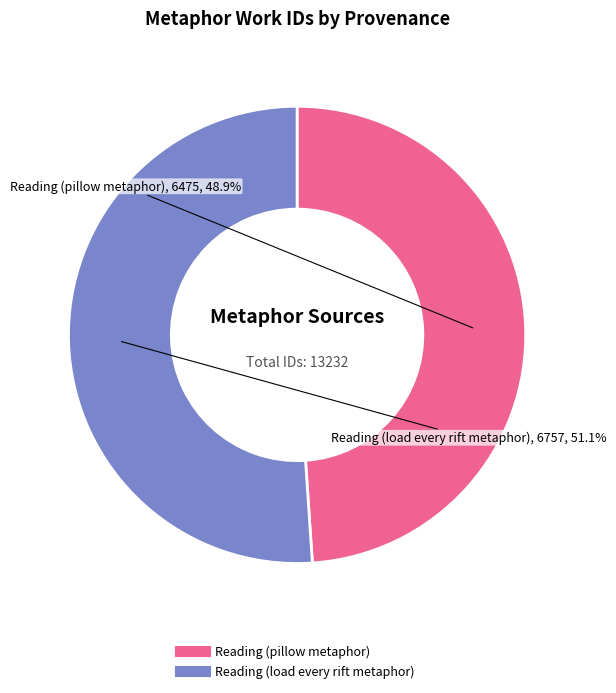

The Reading (load every rift metaphor) slice represents 51% of the pie. True or false?

True